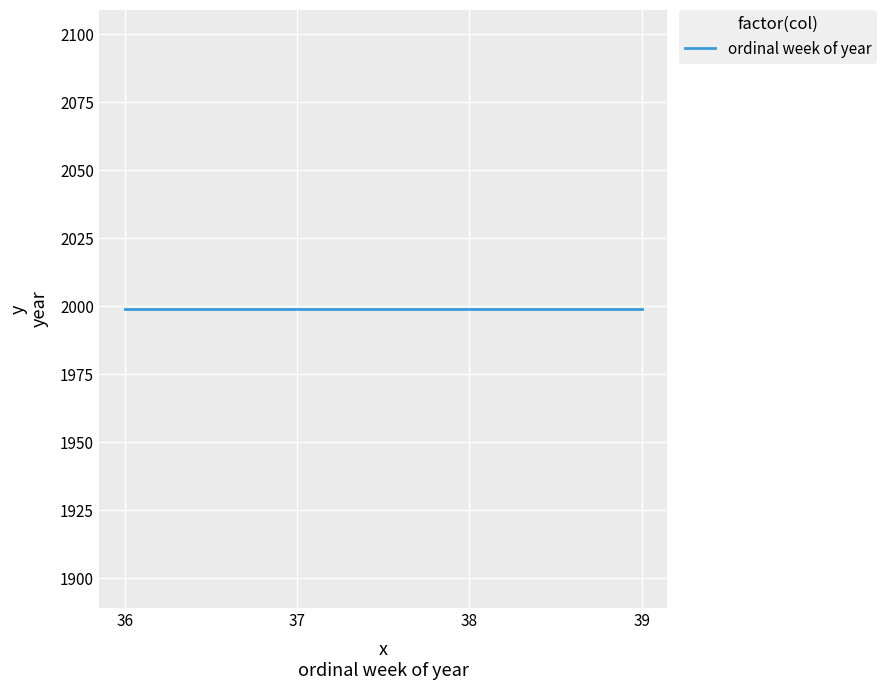

Where does the data first go above 38?

1999